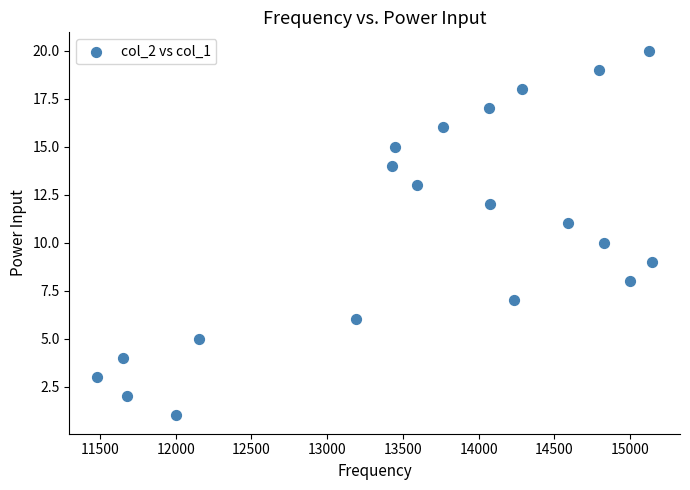

What is the range of X values (max minus min)?

3665